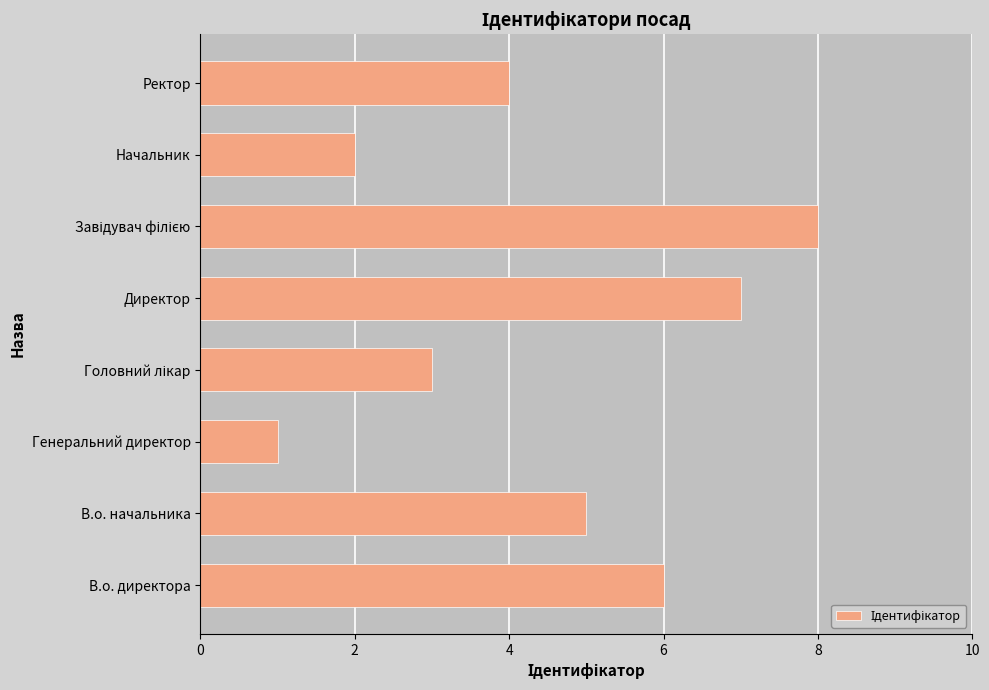

What is the greatest value displayed?

8